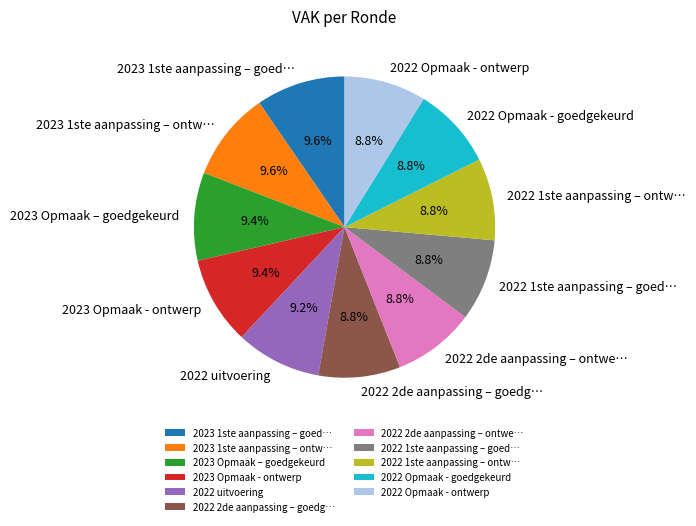

Combined, what portion of the pie is 2022 2de aanpassing – goedg… and 2023 Opmaak – goedgekeurd?

18.2%